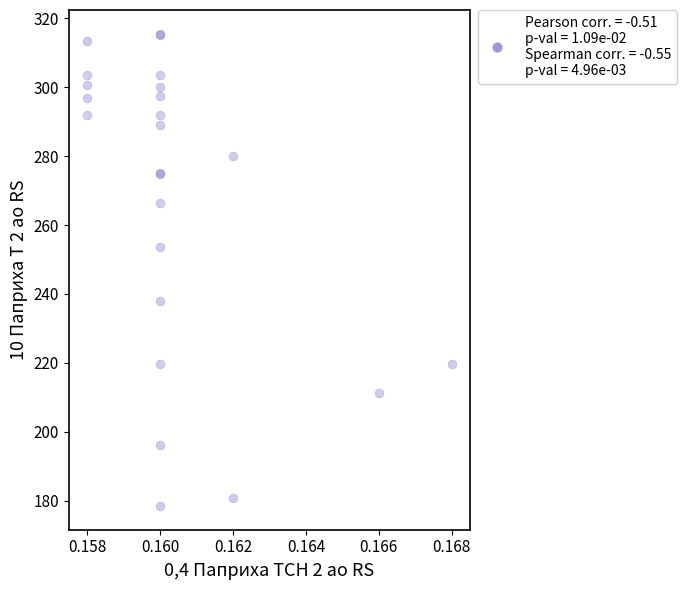

What Y value in the scatter plot is closest to 247?

253.6